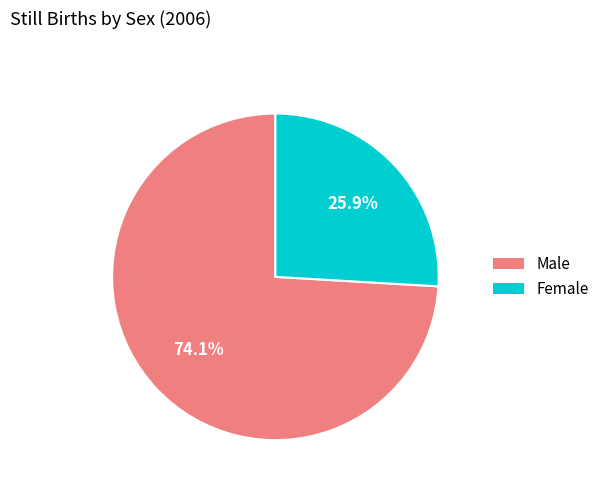

What is the largest slice in the pie chart?

Male